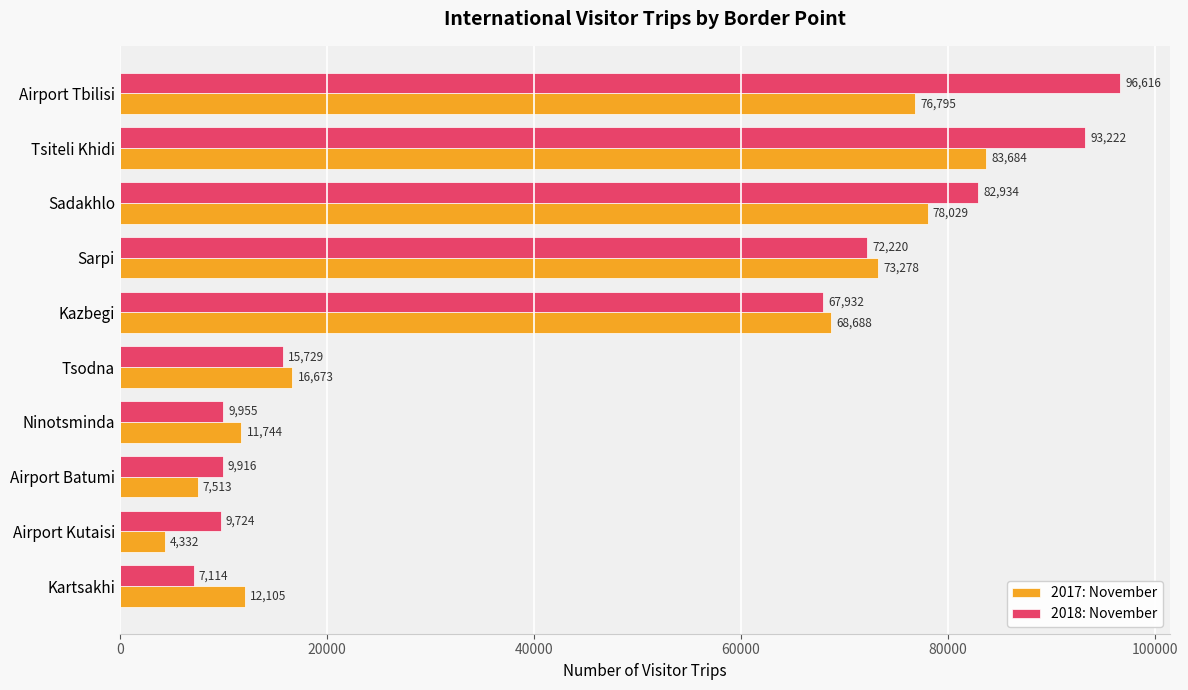

What is the minimum value shown in the chart?

4332